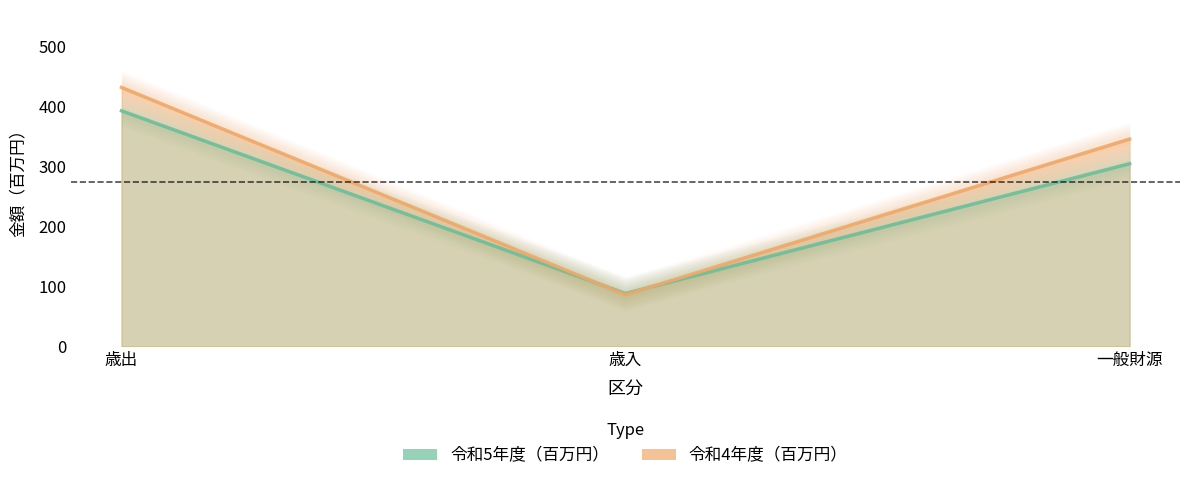

Does the chart display data point markers on the line(s)?

No